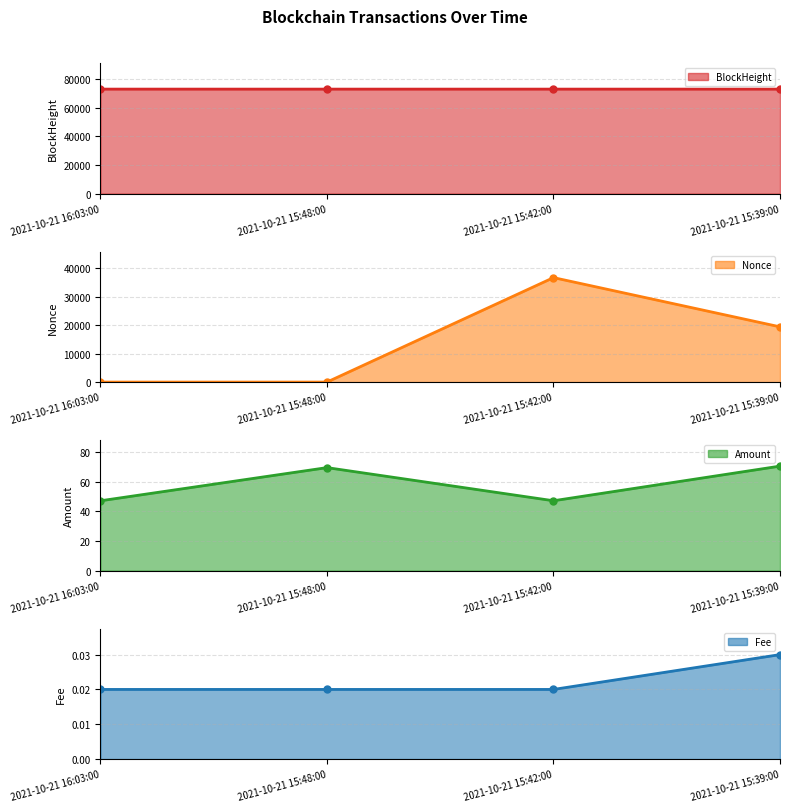

Where does the BlockHeight series first go above 72990?

2021-10-21 16:03:00